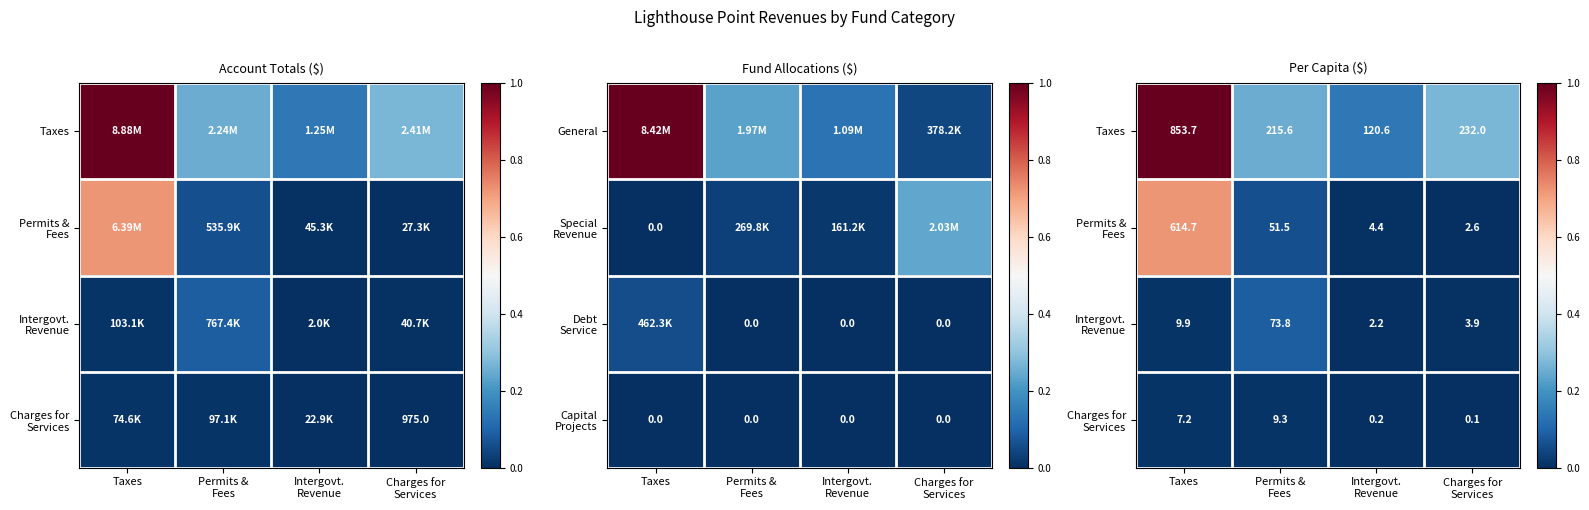

List the labels in order of Charges for Services value, smallest first.

Charges for Services, Intergovt. Revenue, Taxes, Permits & Fees